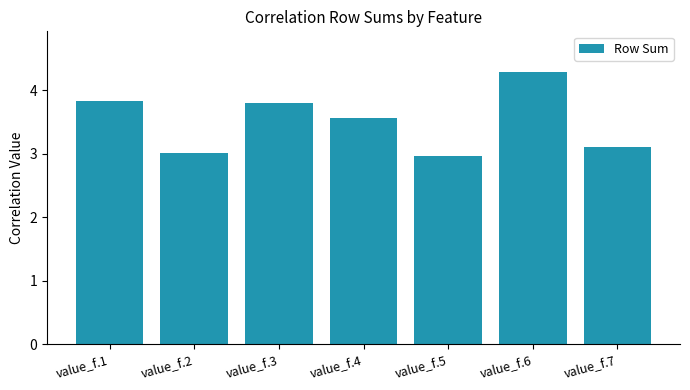

What is the value of the 6th bar from the left?

4.3